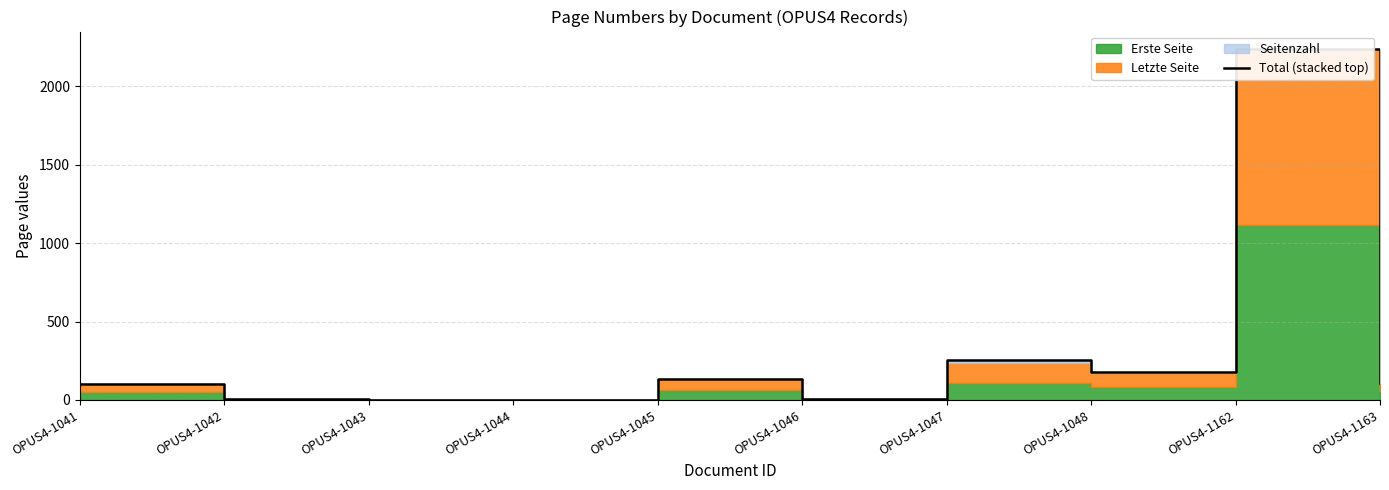

Is it true that the value at OPUS4-1047 is 114?

False